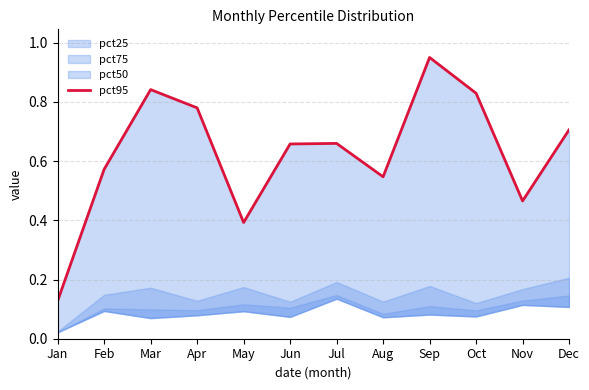

Reading left to right, what are all the values shown in this chart?

Jan=0.1	Feb=0.6	Mar=0.8	Apr=0.8	May=0.4	Jun=0.7	Jul=0.7	Aug=0.5	Sep=1.0	Oct=0.8	Nov=0.5	Dec=0.7